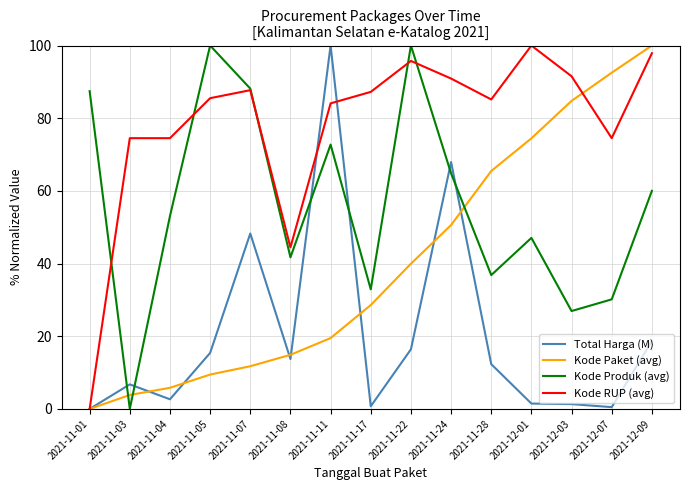

What are all the series names shown in the legend?

Total Harga (M), Kode Paket (avg), Kode Produk (avg), Kode RUP (avg)